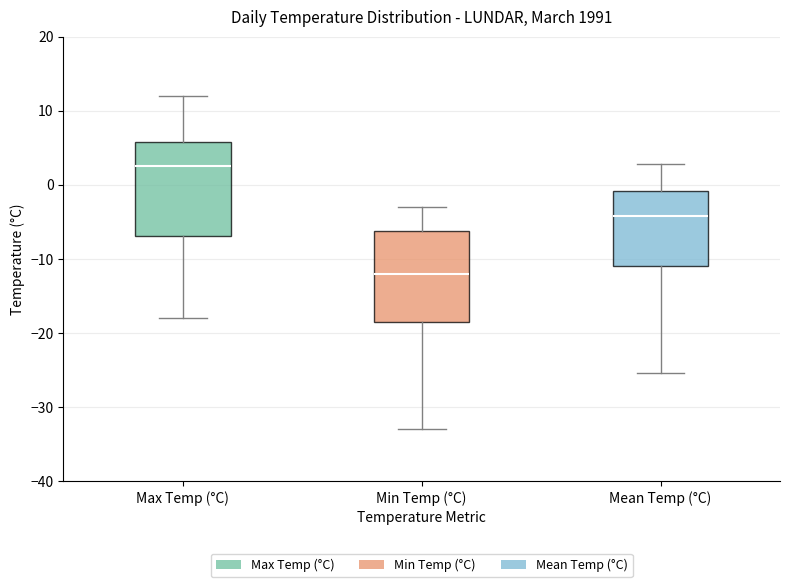

Where does the upper whisker of the box for Min Temp (°C) end on the y-axis? The values are not printed on the chart, so give them approximately, as read against the axis.

-3